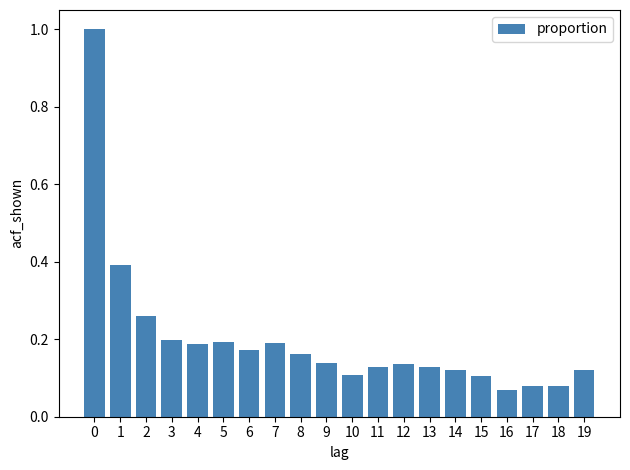

What is the sum of all values?

4.0